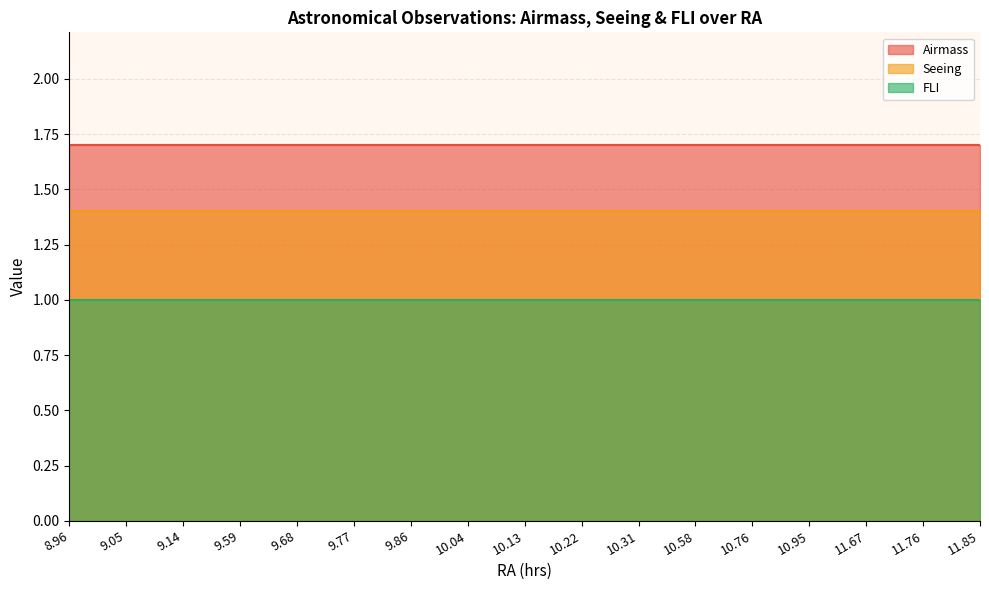

At how many categories does at least one series exceed 1?

17